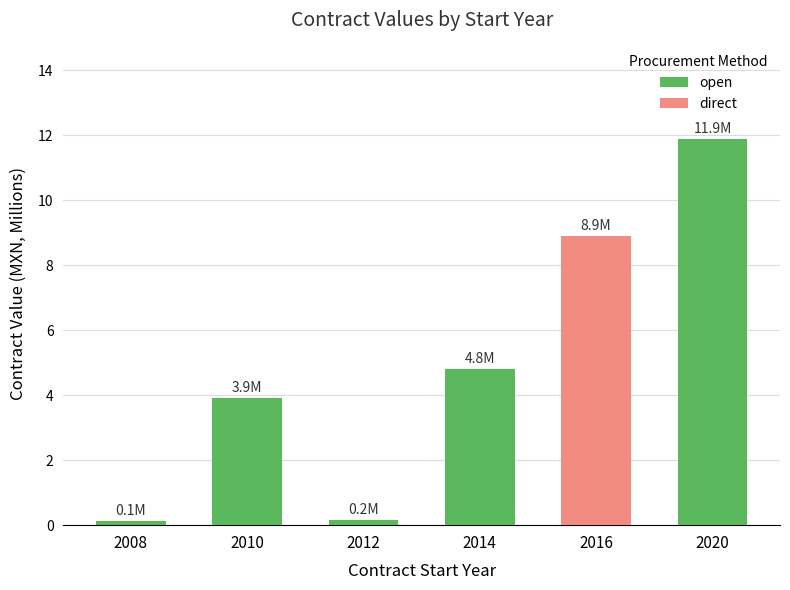

What is the highest value of the open series?

11.9